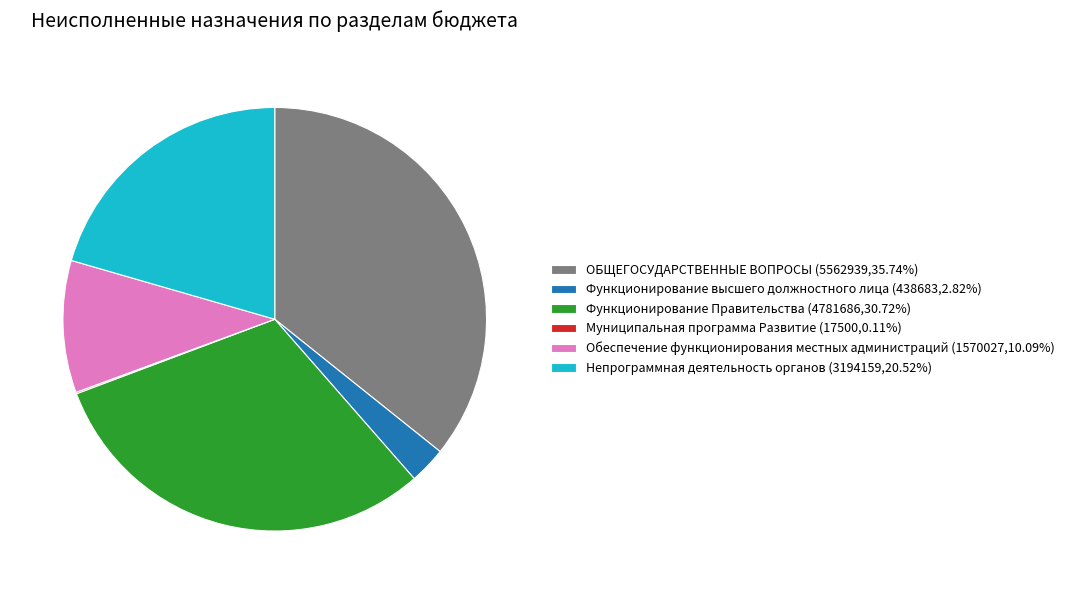

Is the sum of Функционирование высшего должностного лица (438683,2.82%) and Обеспечение функционирования местных администраций (1570027,10.09%) greater than half?

No